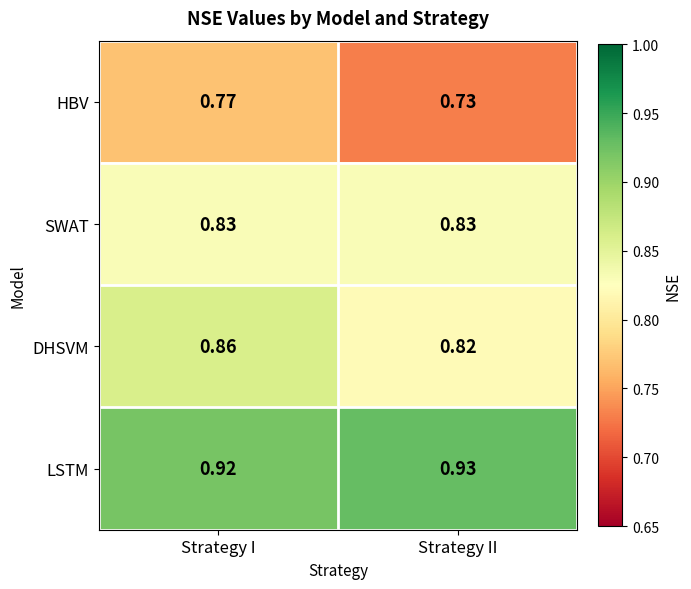

At how many categories does at least one series exceed 0?

2